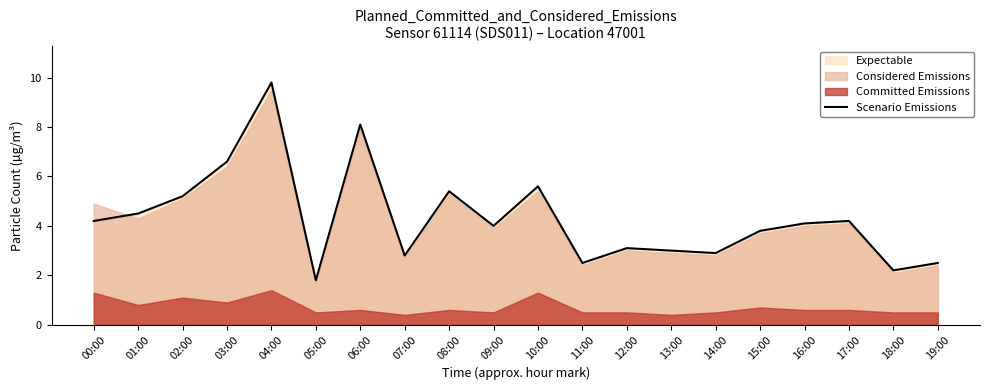

What is the value of the 1st point from the left?

4.2